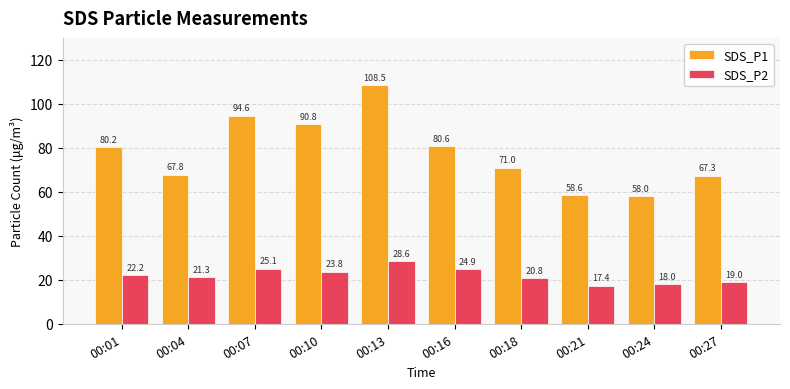

What is the difference between the highest and lowest values at 00:18?

50.2